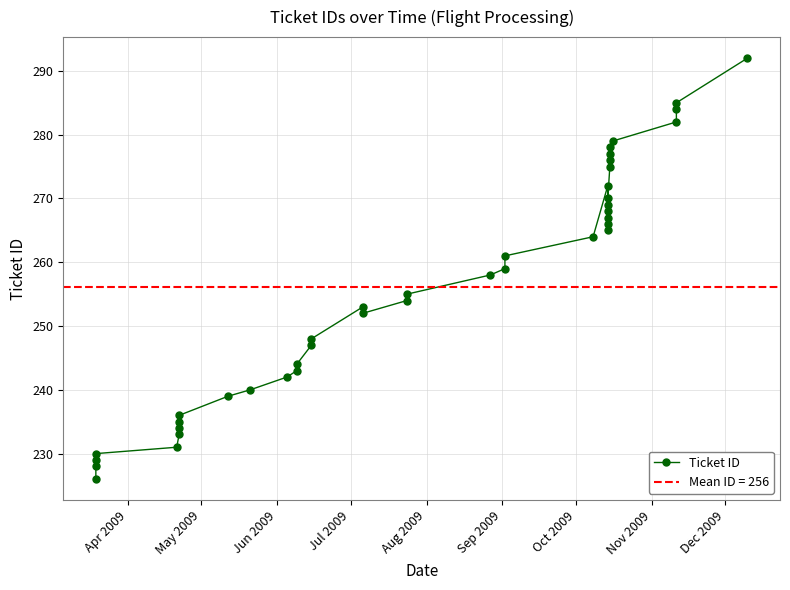

True or false: there are more than 2 points higher than both neighbors.

True